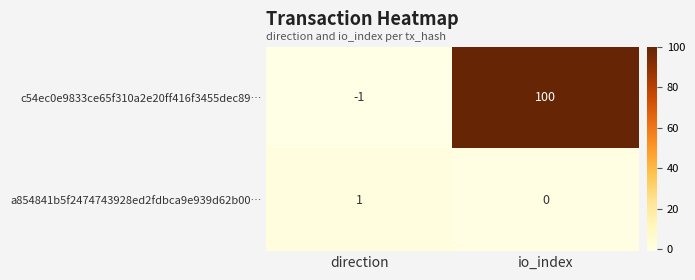

At how many categories does at least one series exceed 26?

1